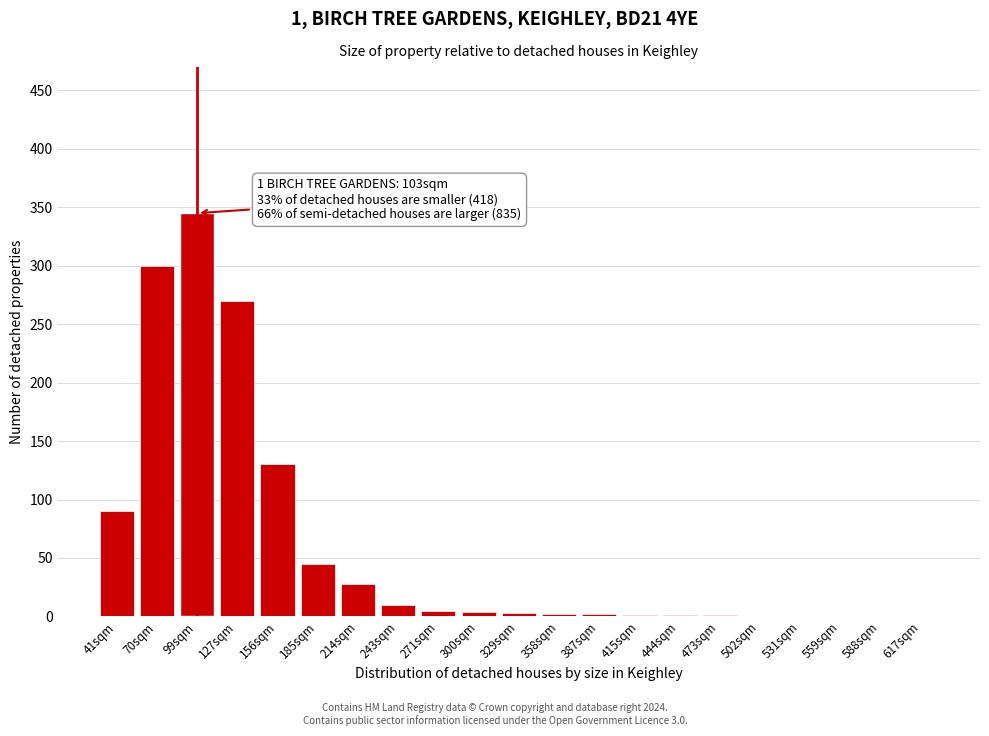

Where is the data nearest to the value 172?

156sqm